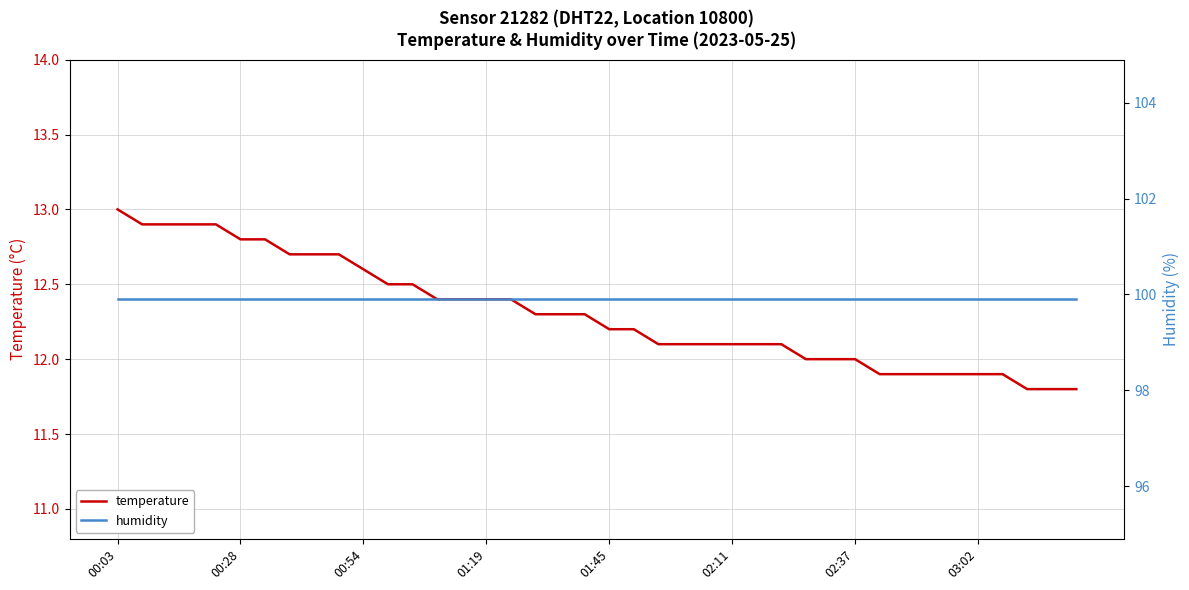

At which label does humidity reach its peak?

00:03